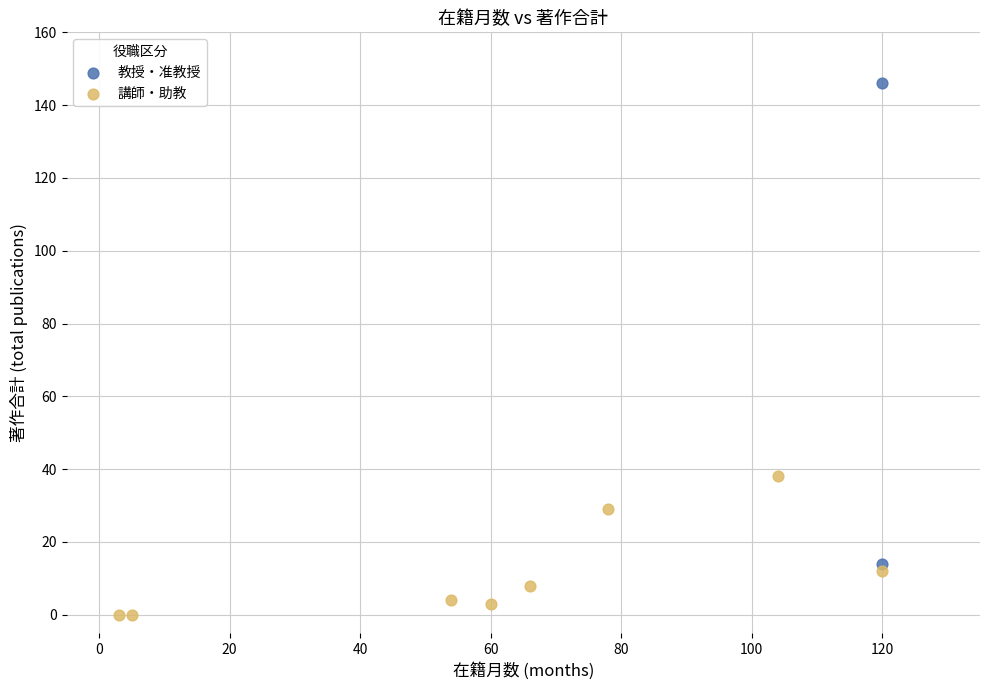

What are all the series names shown in the legend?

教授・准教授, 講師・助教